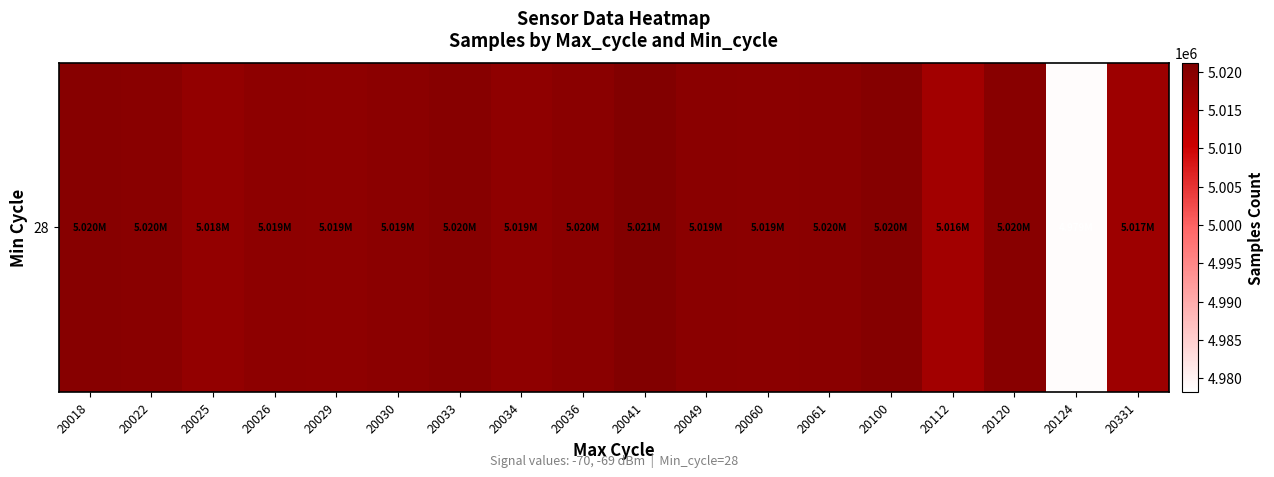

The value at 20049 is 5019465.0. True or false?

True